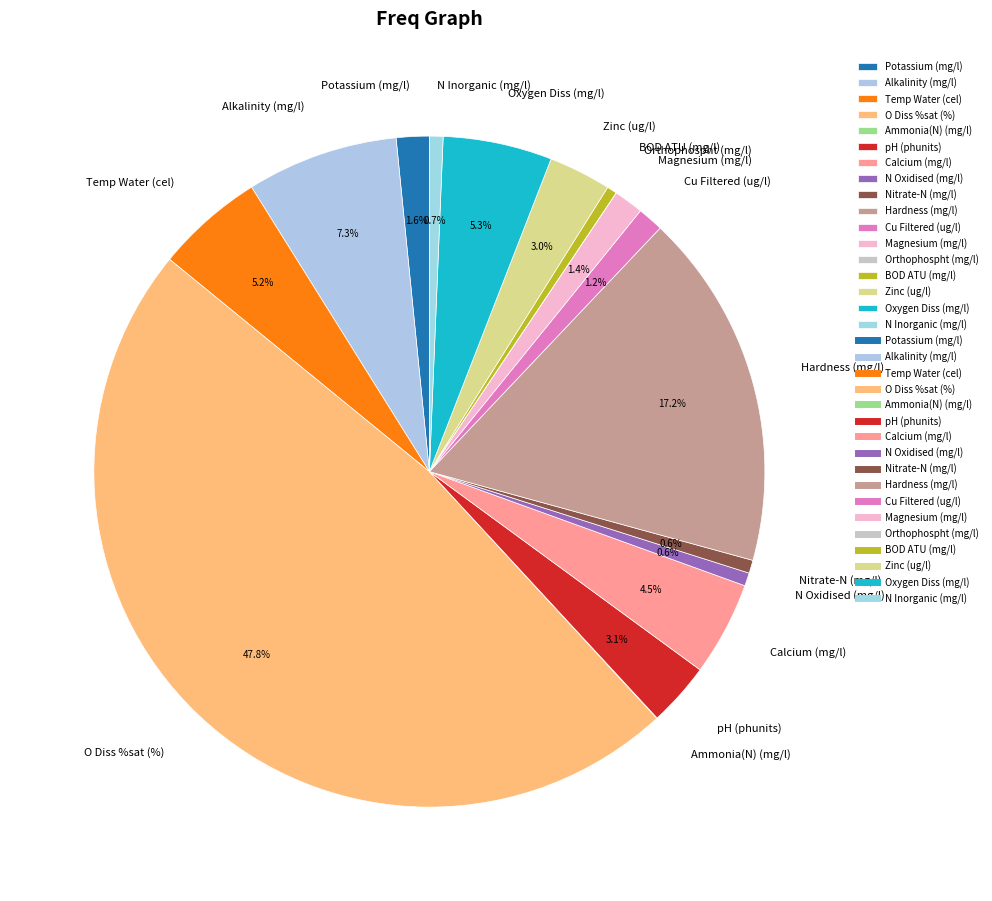

Is it true that Nitrate-N (mg/l) is 11% of the pie?

False